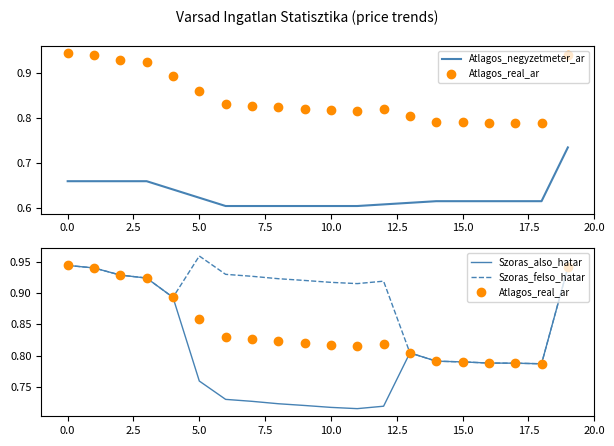

Rank the series by their maximum value, from highest to lowest.

Szoras_felso_hatar, Atlagos_real_ar, Szoras_also_hatar, Atlagos_negyzetmeter_ar